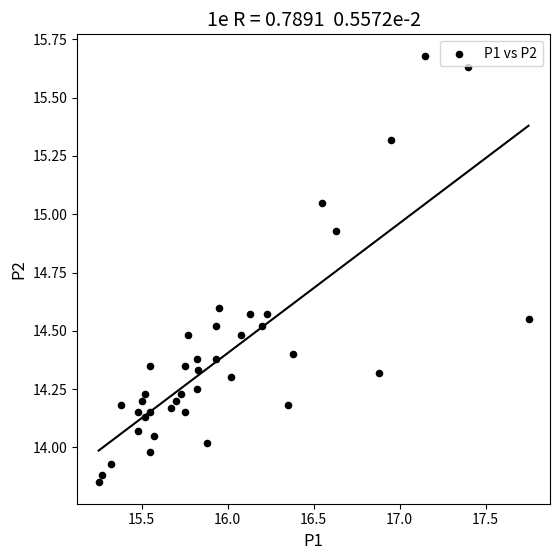

Count the number of points in this scatter plot.

40